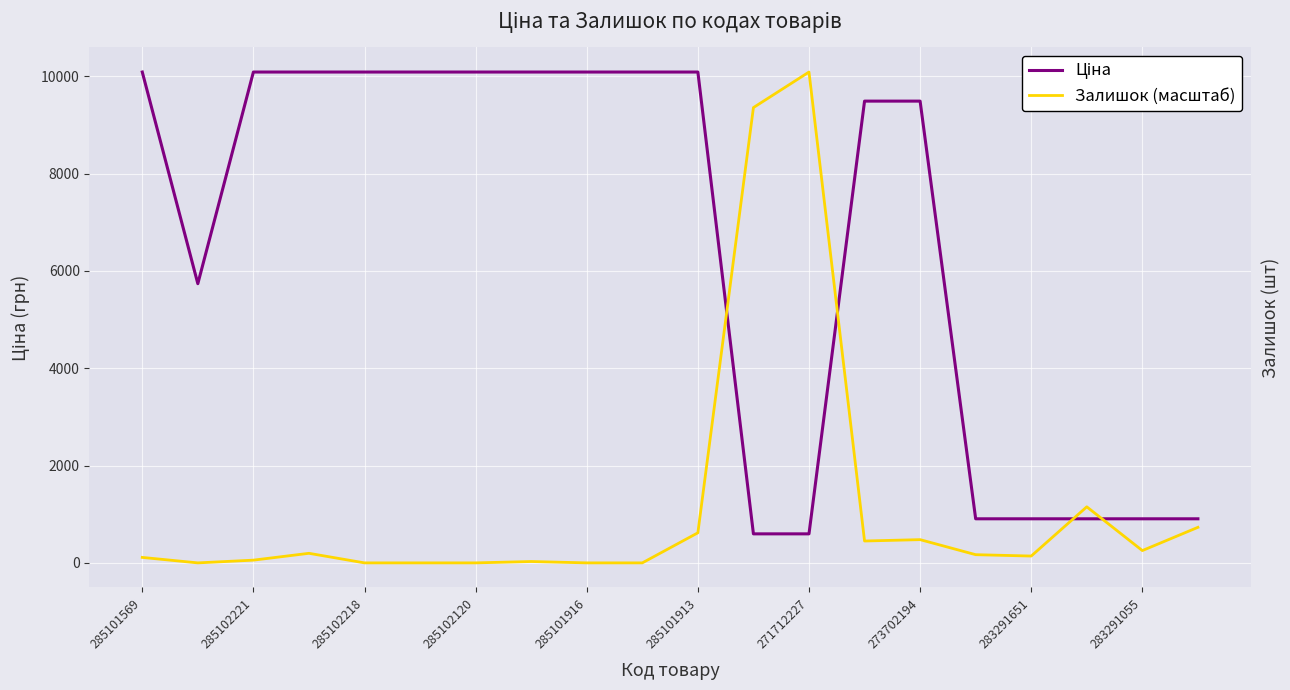

What is the value of the Ціна point at the 9th from the left?

10085.8